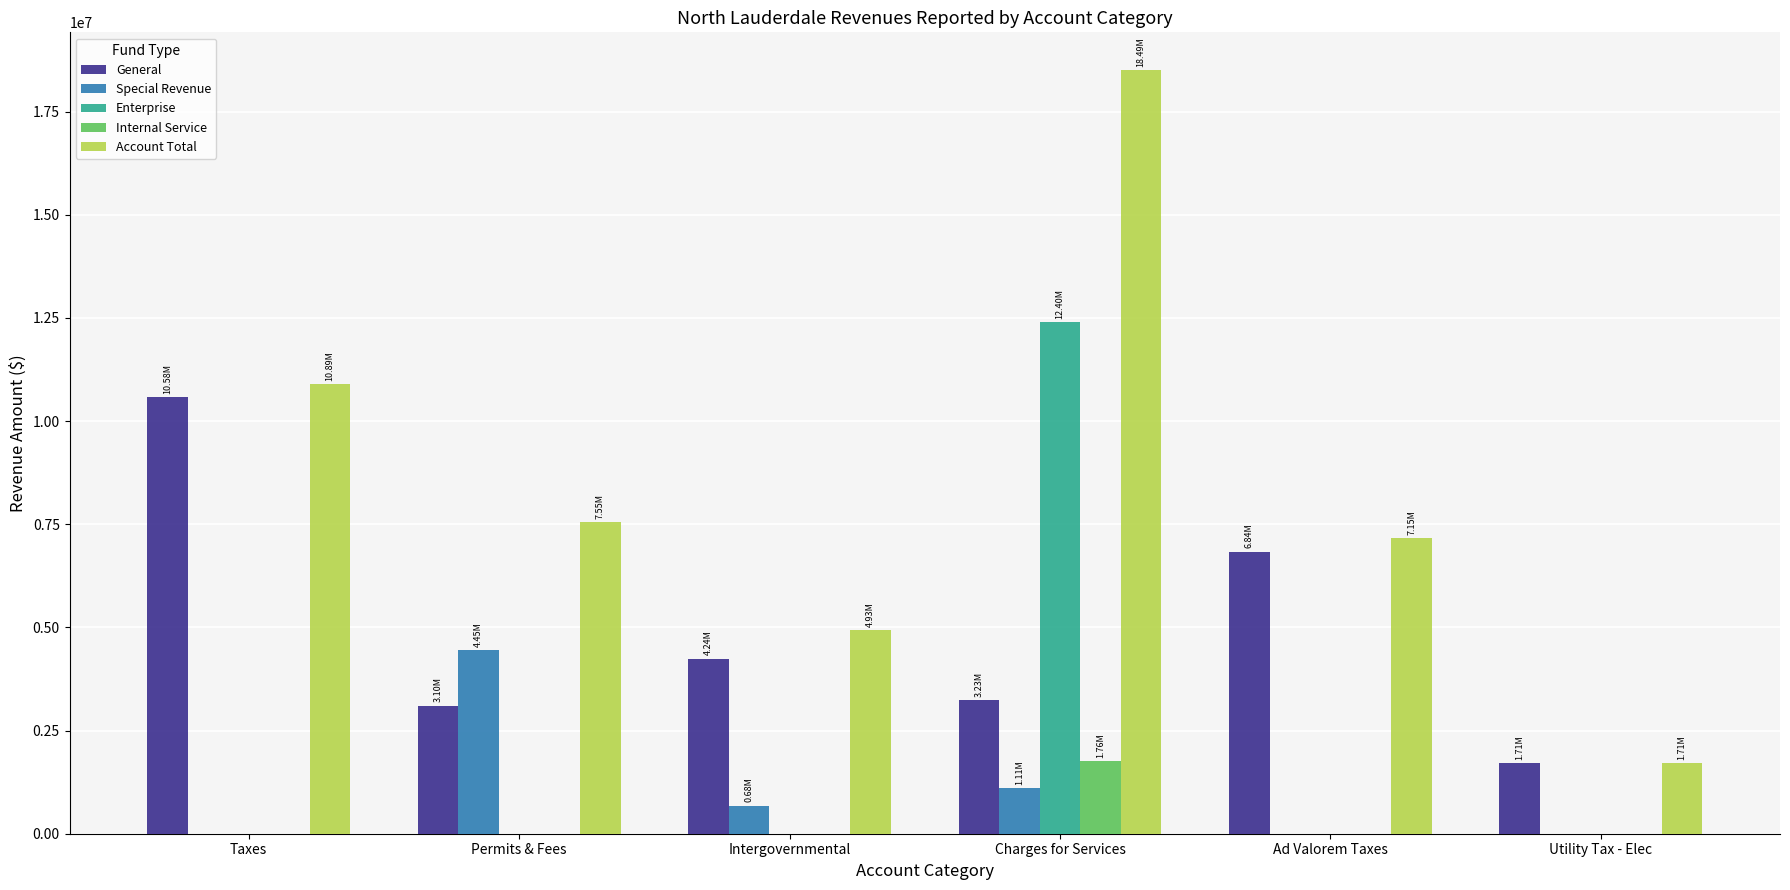

True or false: Account Total has a value of 12011771 at Permits & Fees.

False